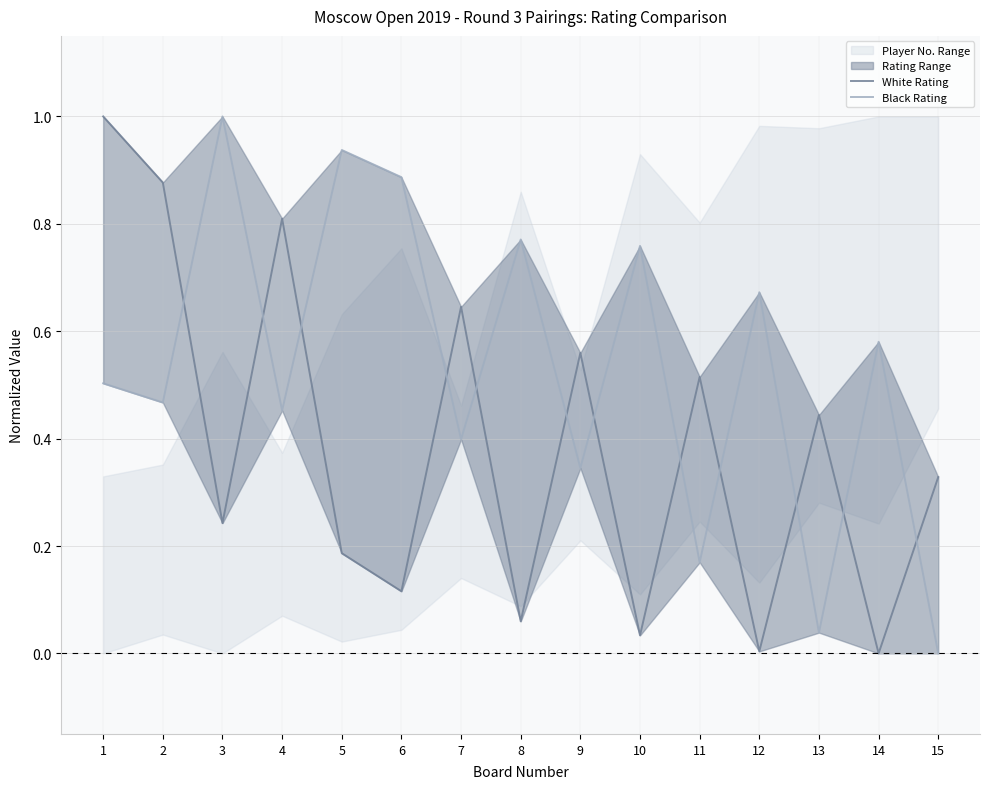

After their last crossing, which series has the higher values: White Rating or Black Rating?

White Rating